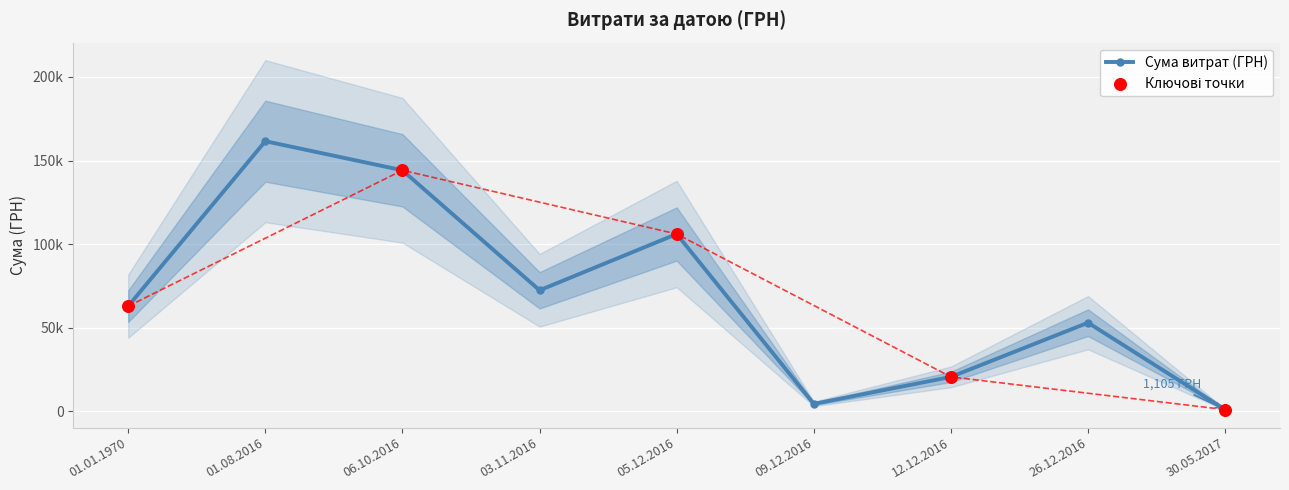

What is the change in value from 01.08.2016 to 30.05.2017?

-160459.2